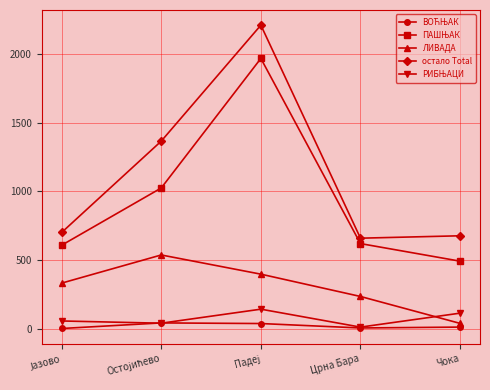

True or false: ЛИВАДА has a value of 81.2 at Црна Бара.

False